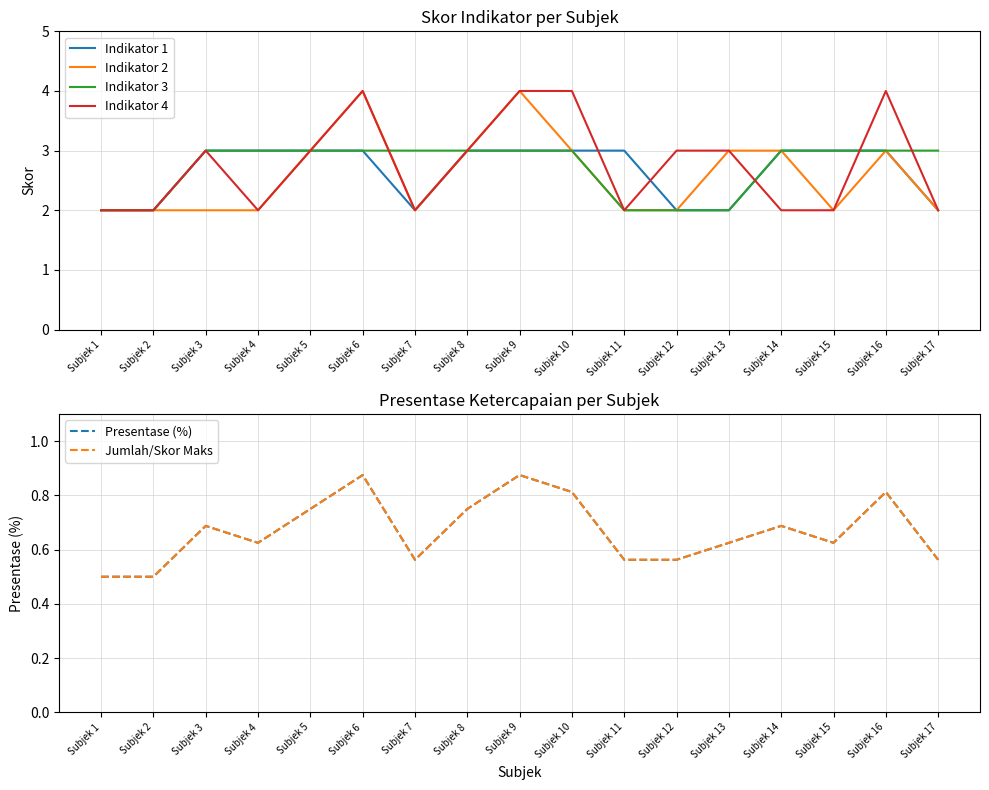

How many times do Indikator 2 and Indikator 3 cross each other?

1